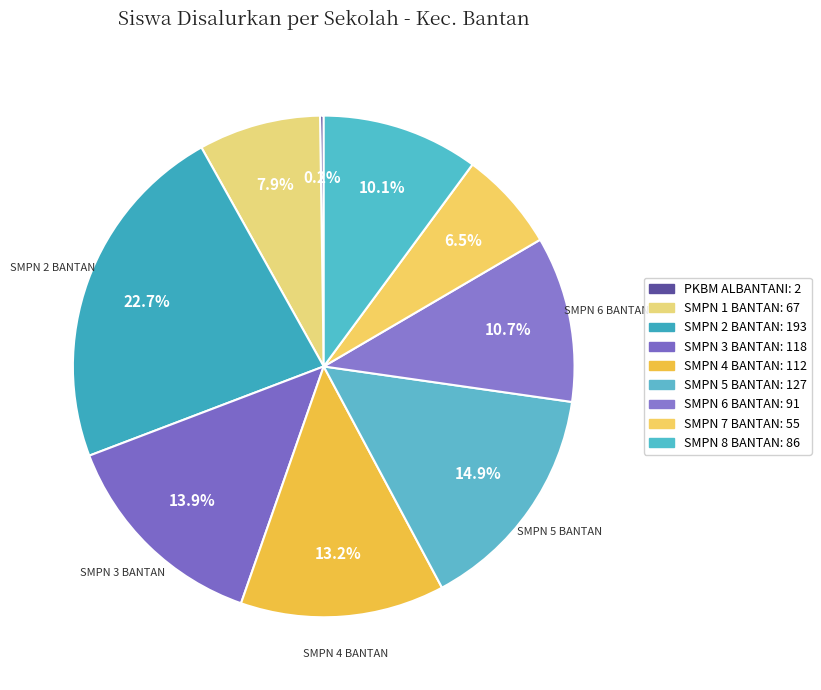

What percentage is the SMPN 4 BANTAN slice, to the nearest percent?

13%